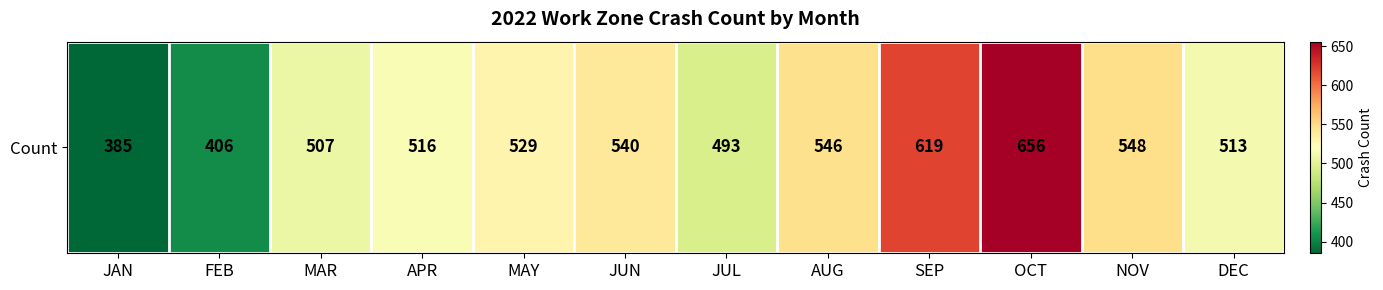

List the labels in order of value, largest first.

OCT, SEP, NOV, AUG, JUN, MAY, APR, DEC, MAR, JUL, FEB, JAN